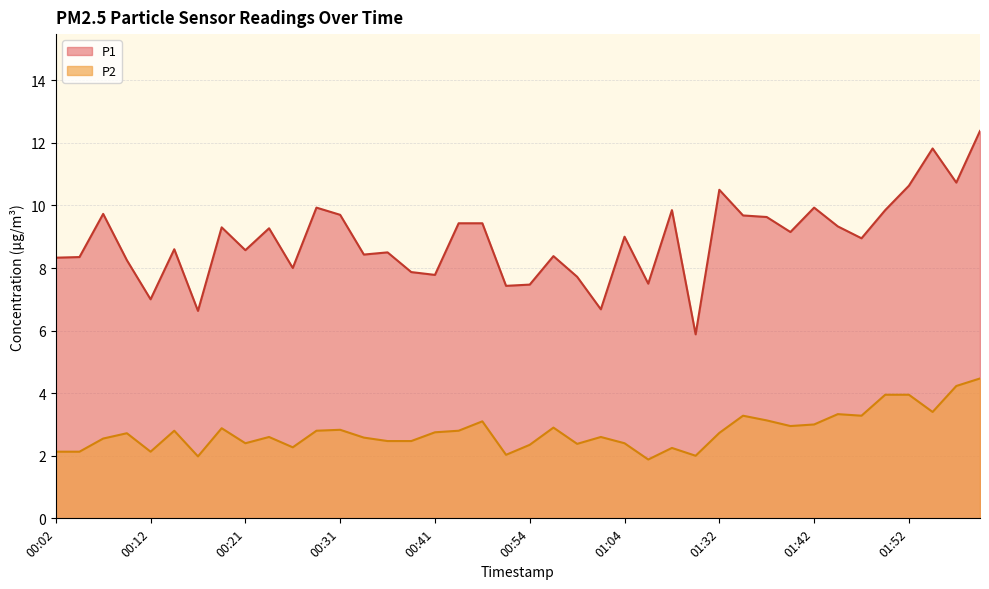

Which series changed the most between 00:56 and 01:45?

P1